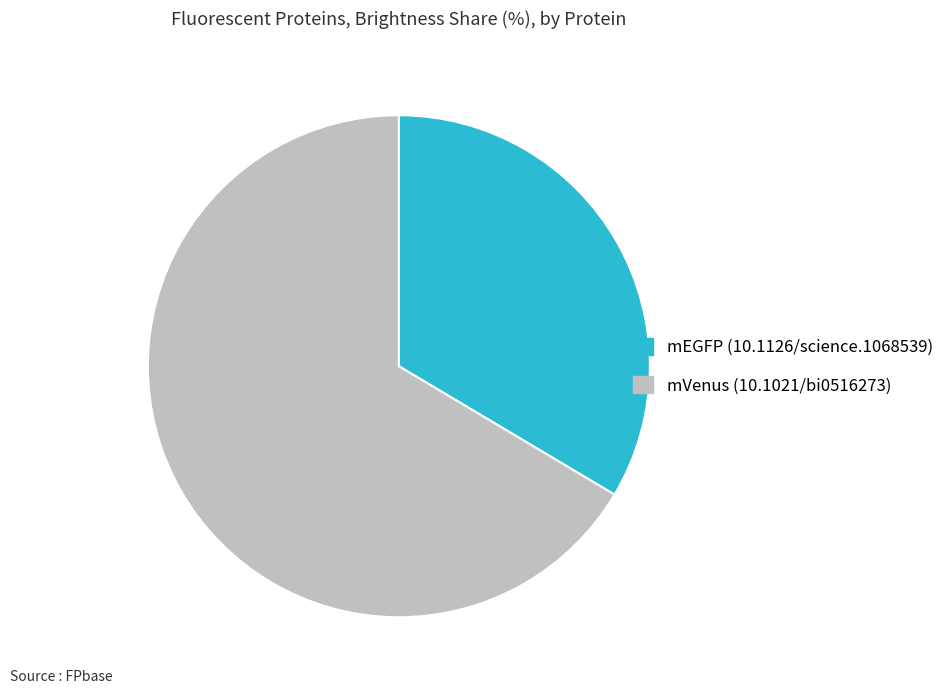

True or false: mVenus (10.1021/bi0516273) accounts for 80% of the total.

False